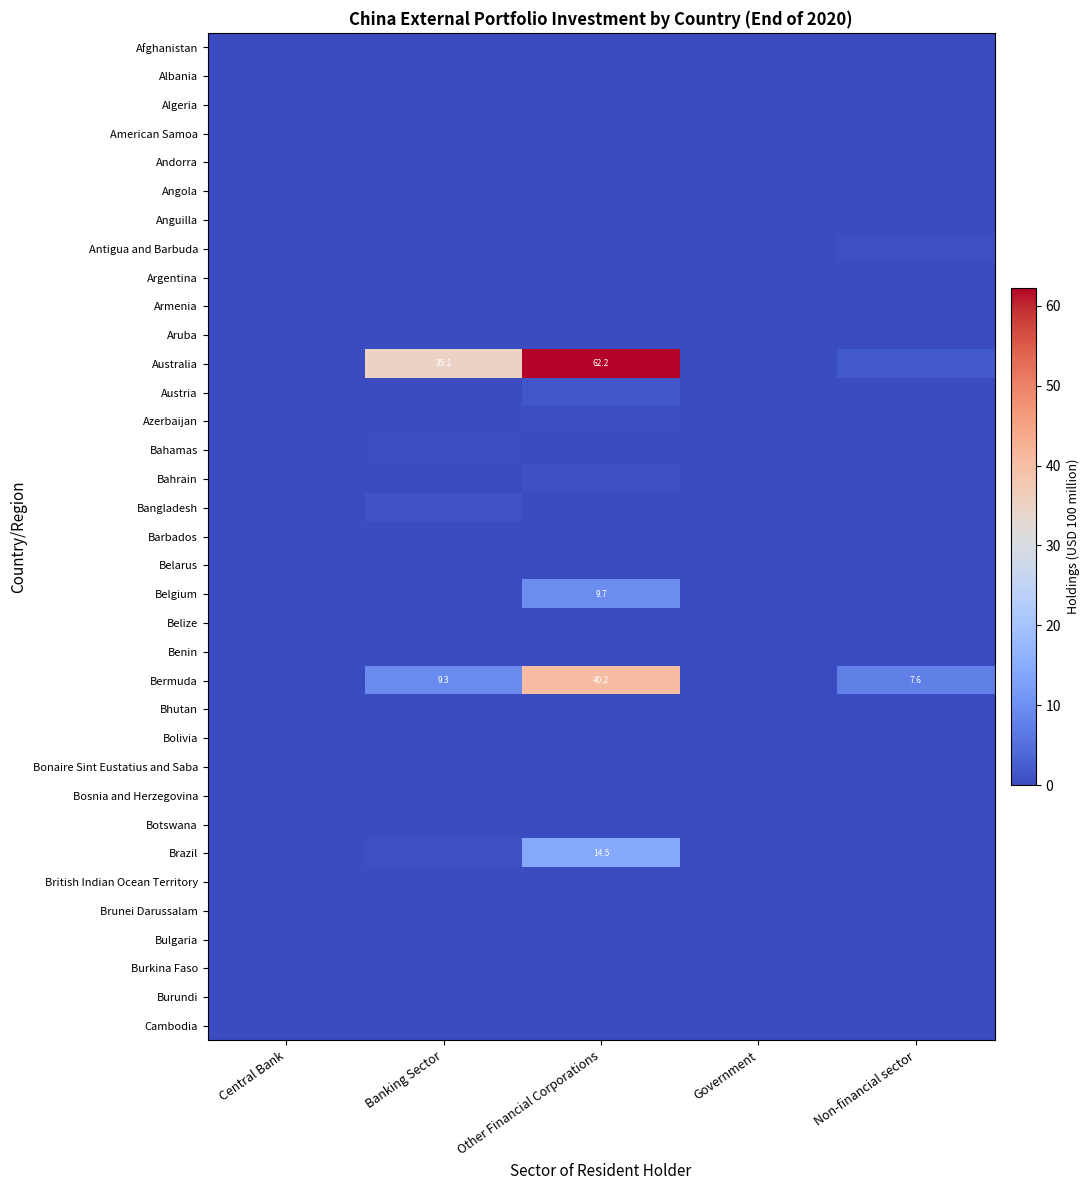

Is the value of Albania at Non-financial sector greater than the value of Cambodia at Banking Sector?

No